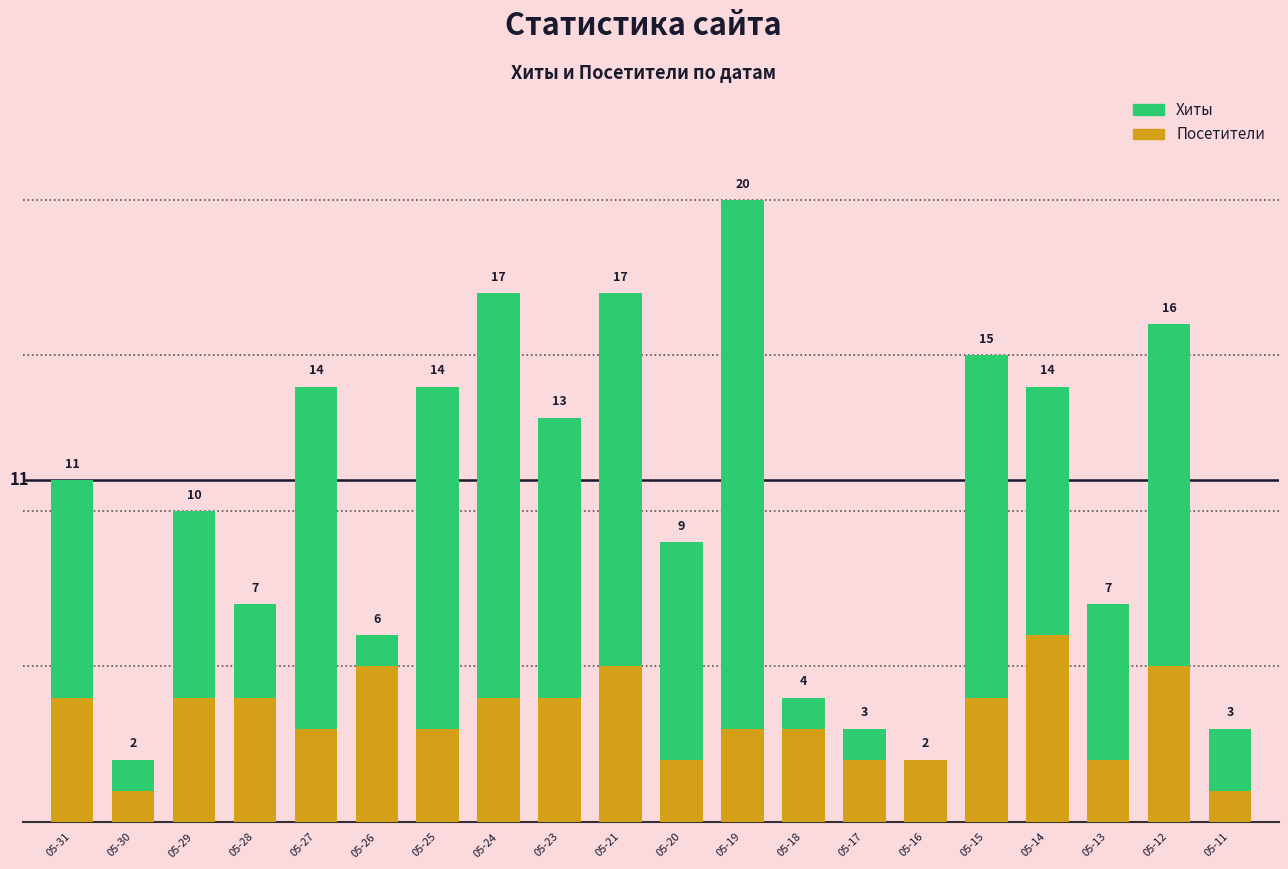

Reading left to right, list all the values displayed in this chart.

Хиты: 05-31=11	05-30=2	05-29=10	05-28=7	05-27=14	05-26=6	05-25=14	05-24=17	05-23=13	05-21=17	05-20=9	05-19=20	05-18=4	05-17=3	05-16=2	05-15=15	05-14=14	05-13=7	05-12=16	05-11=3
Посетители: 05-31=4	05-30=1	05-29=4	05-28=4	05-27=3	05-26=5	05-25=3	05-24=4	05-23=4	05-21=5	05-20=2	05-19=3	05-18=3	05-17=2	05-16=2	05-15=4	05-14=6	05-13=2	05-12=5	05-11=1